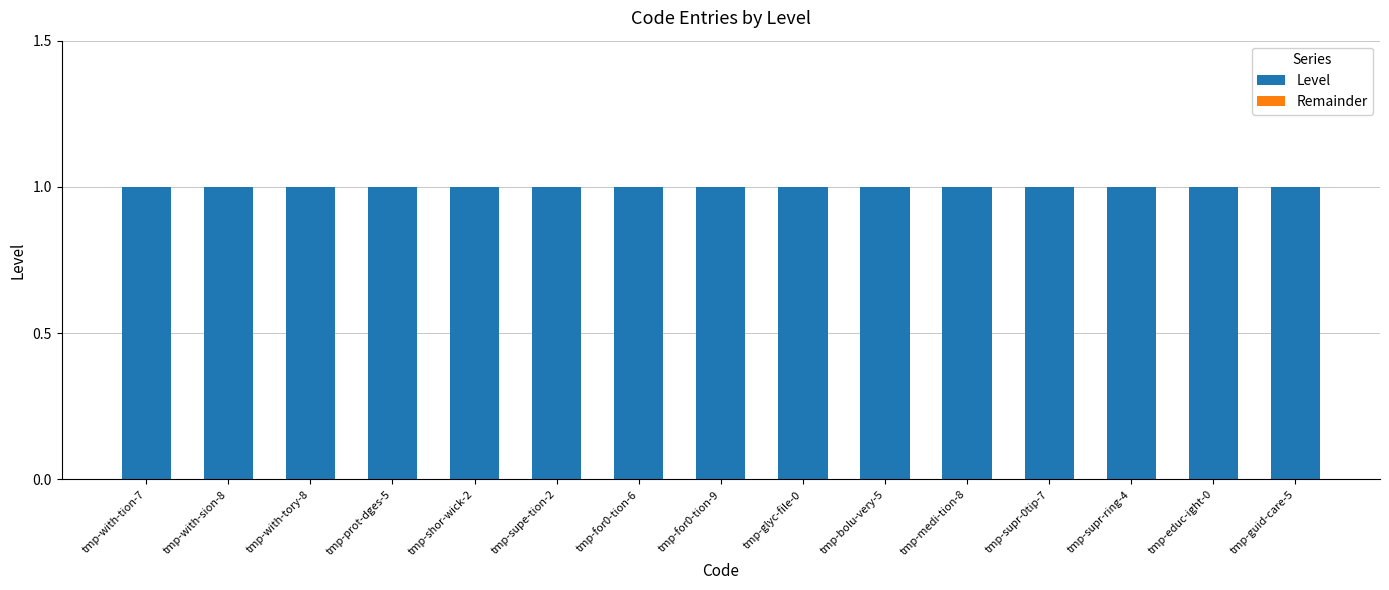

At which category is the sum across all series the highest?

tmp-with-tion-7